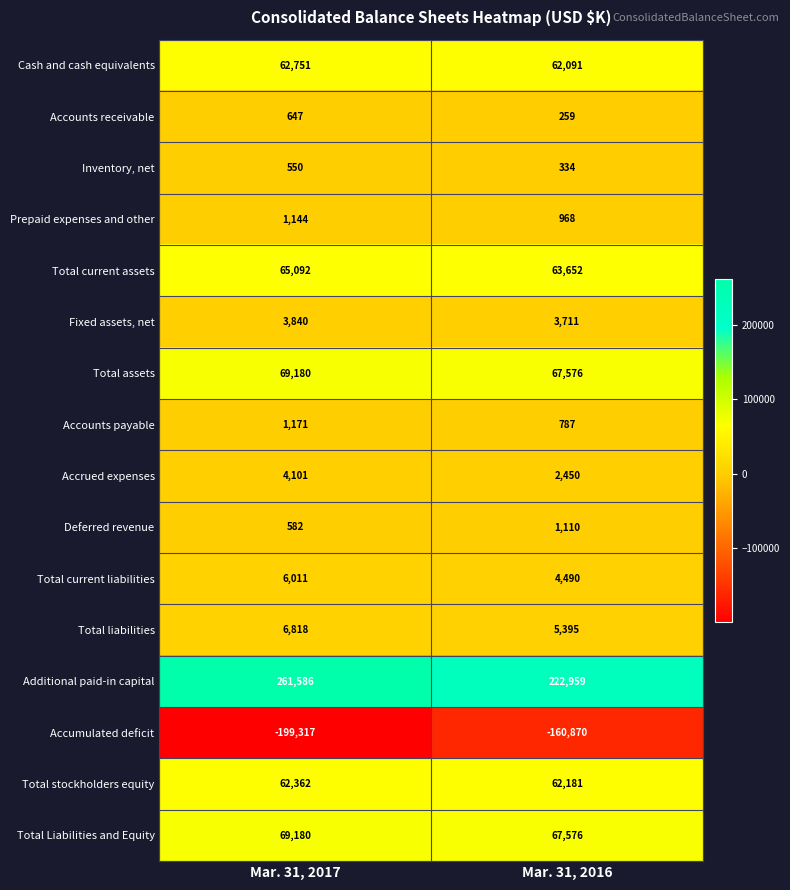

At which category is the sum across all series the highest?

Mar. 31, 2017